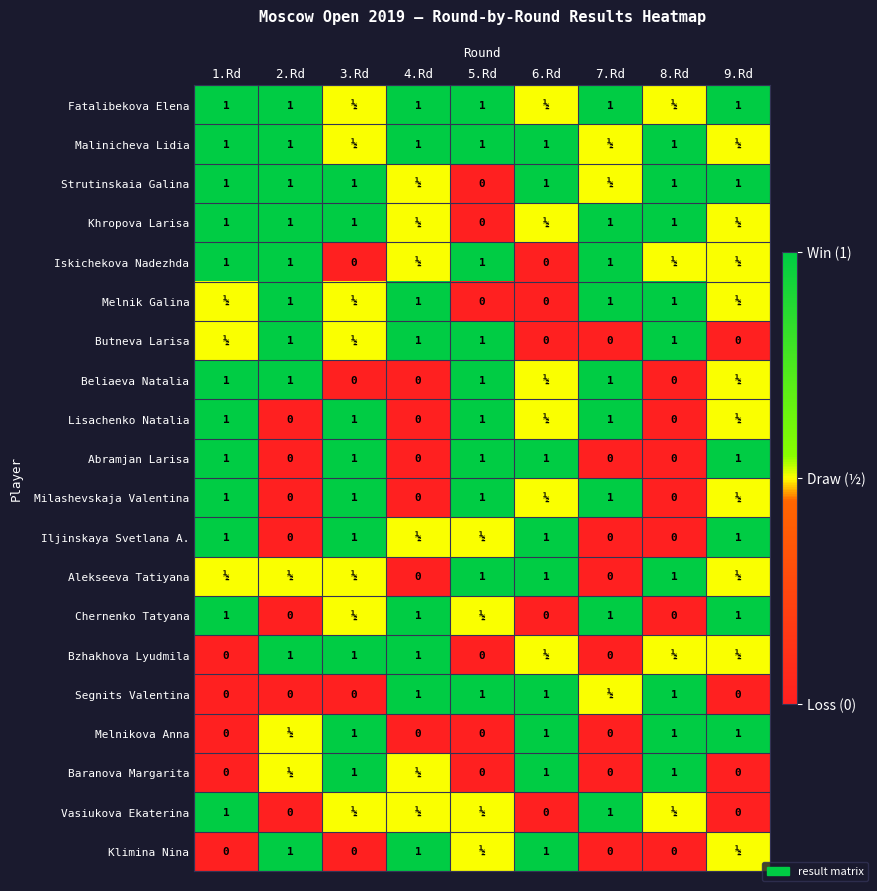

What is the sum of the Baranova Margarita values at 5.Rd and 8.Rd?

1.0